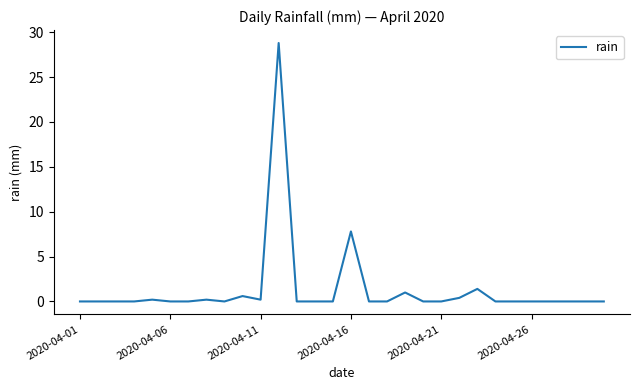

What is the maximum value shown in the chart?

28.8